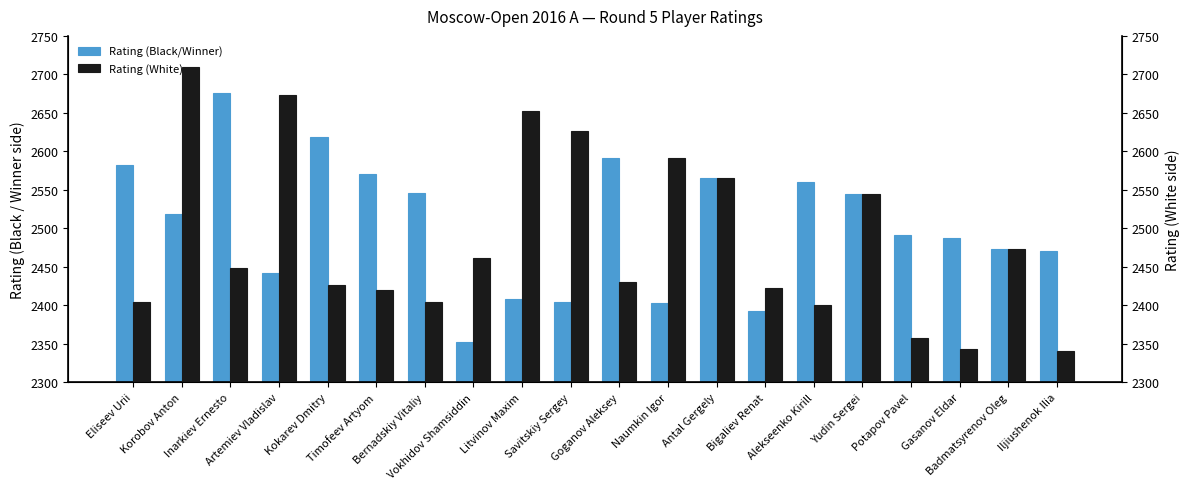

What is the approximate value of Rating (White) at Bigaliev Renat, to the nearest 10?

2420